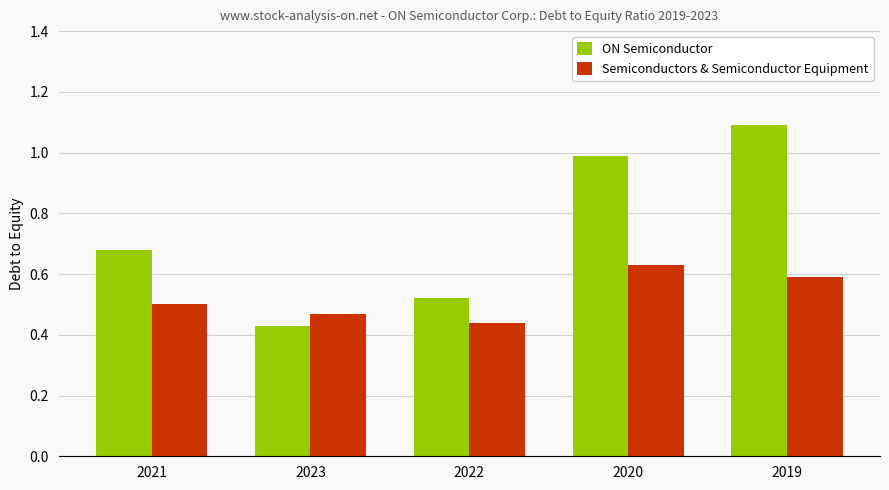

Which series has the largest total across all categories?

ON Semiconductor